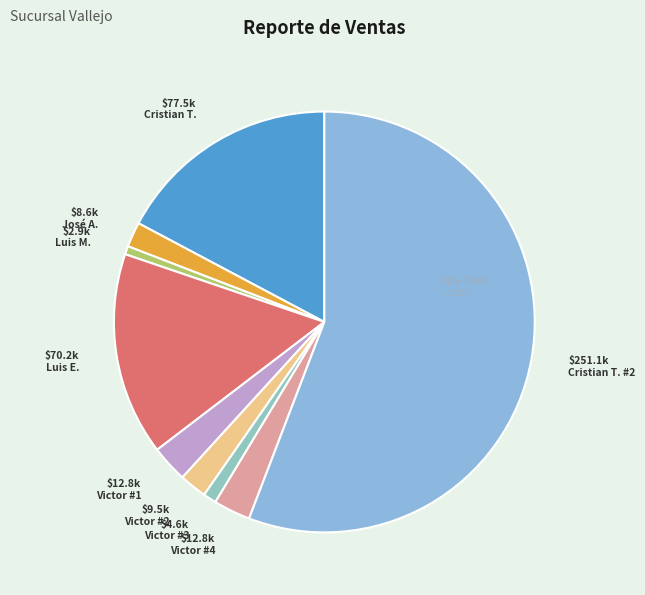

Which category accounts for the majority?

$251.1k Cristian T. #2